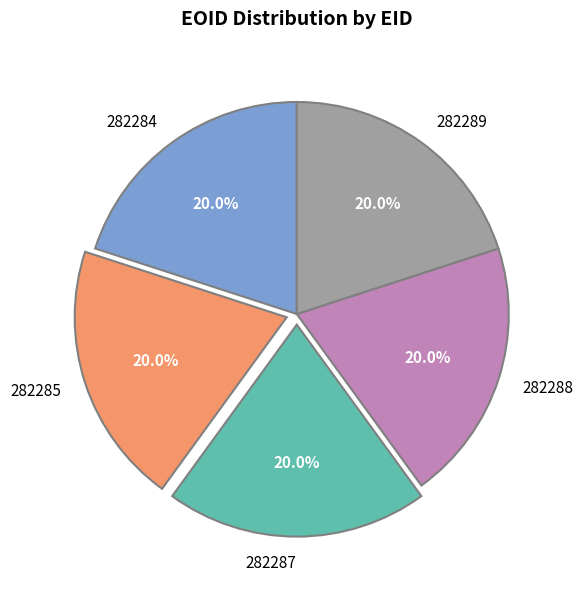

Approximately how many times larger is the value at 282285 compared to 282287?

1.0